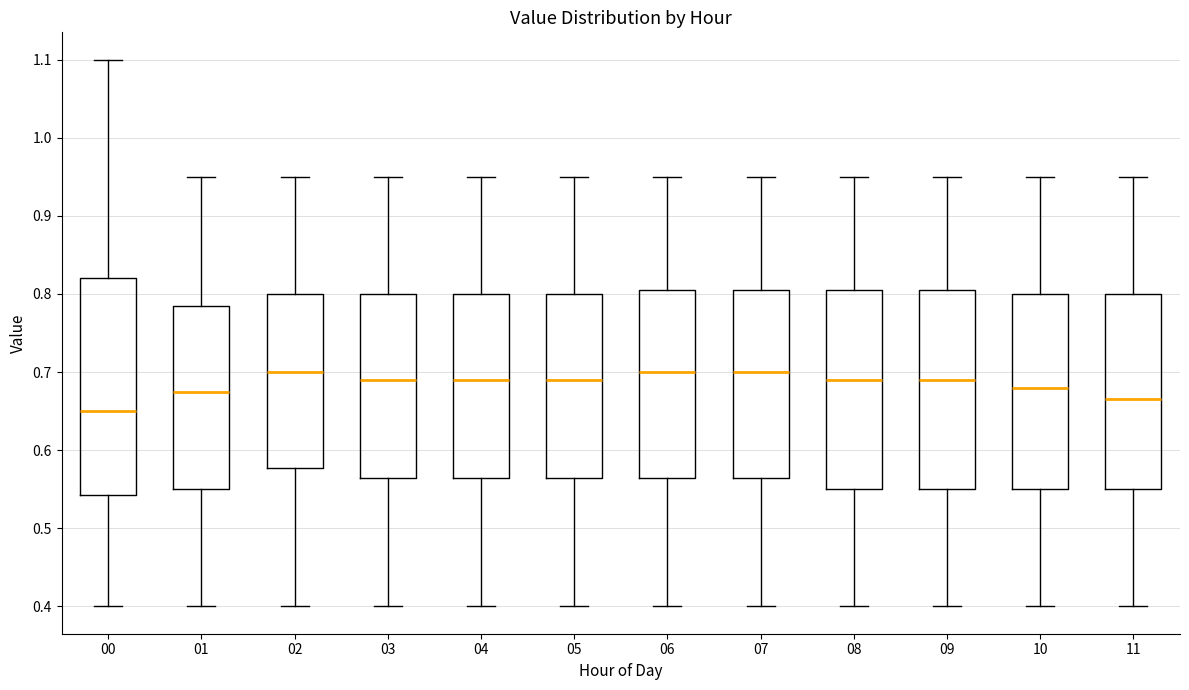

Which box is the tallest, from its lower edge to its upper edge?

00